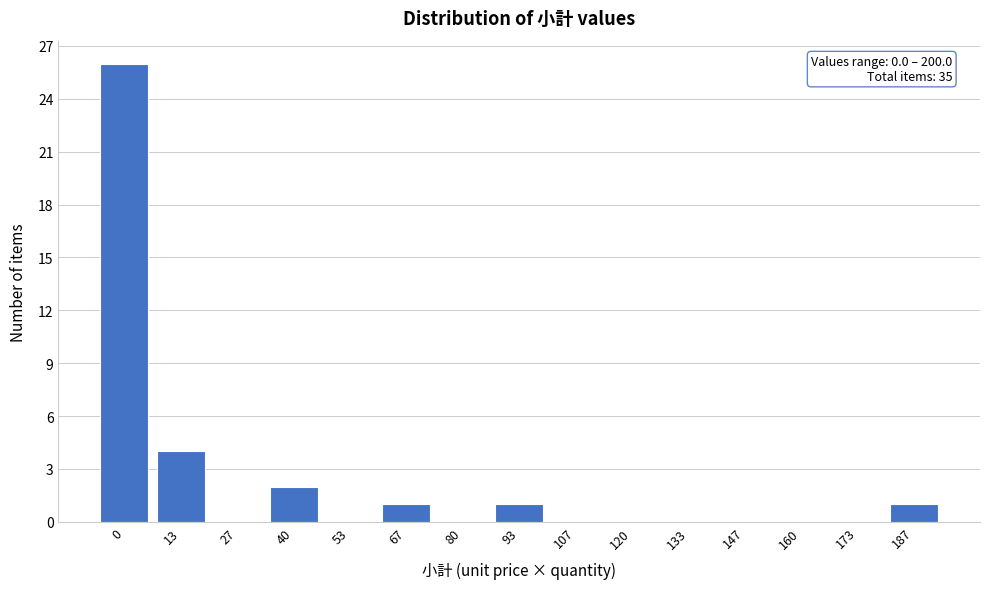

Reading left to right, list all the values displayed in this chart.

0=26	13=4	27=0	40=2	53=0	67=1	80=0	93=1	107=0	120=0	133=0	147=0	160=0	173=0	187=1